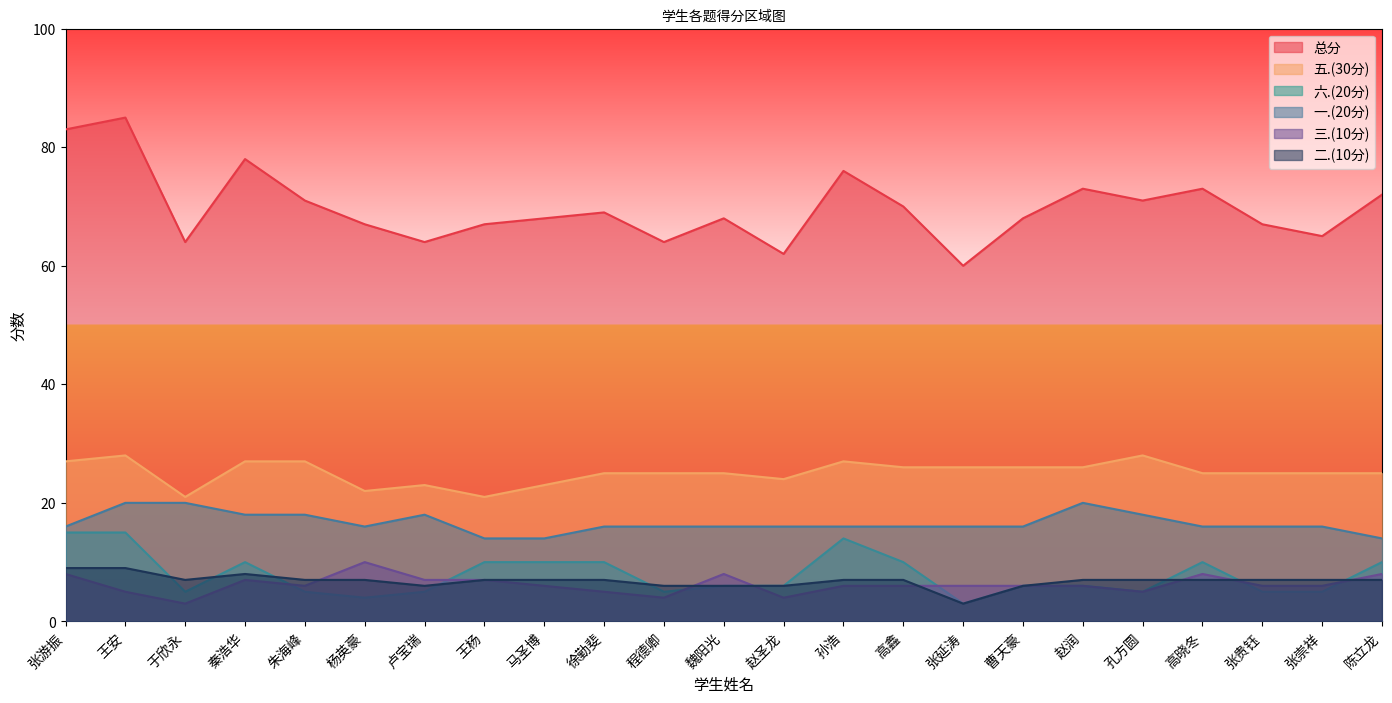

What position from the right is 孙浩?

10